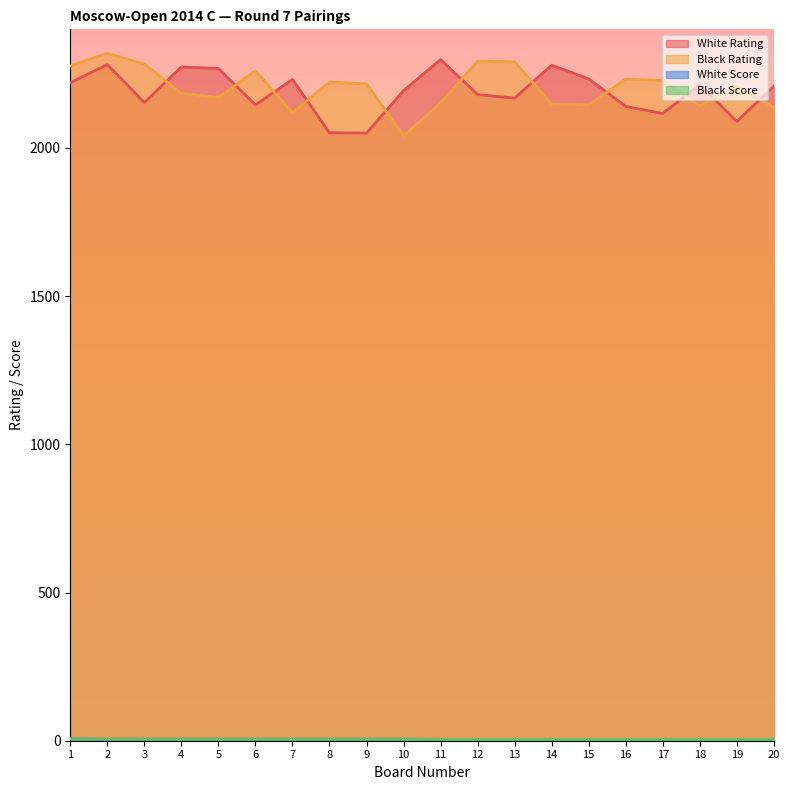

At how many categories does at least one series exceed 1338?

20